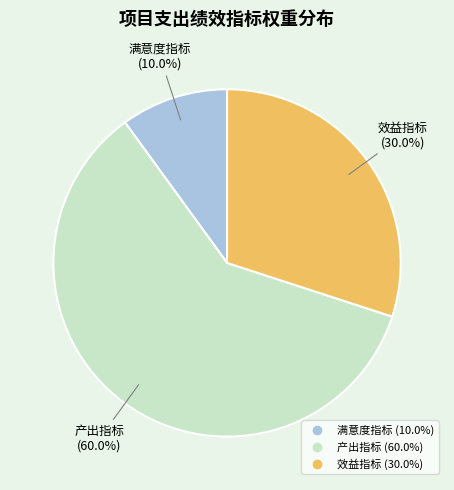

Is 产出指标 the majority of the pie?

Yes